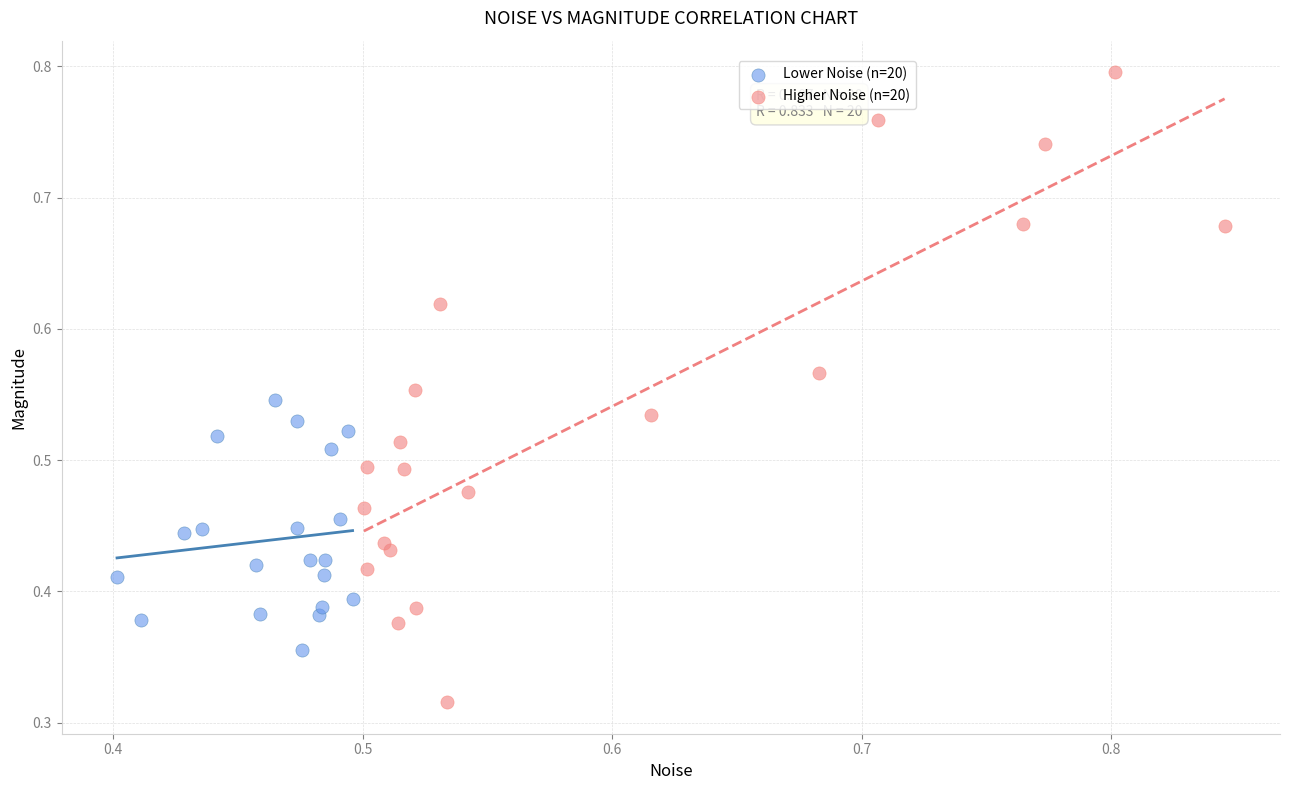

Which series has the largest Y range (max minus min)?

Higher Noise (n=20)